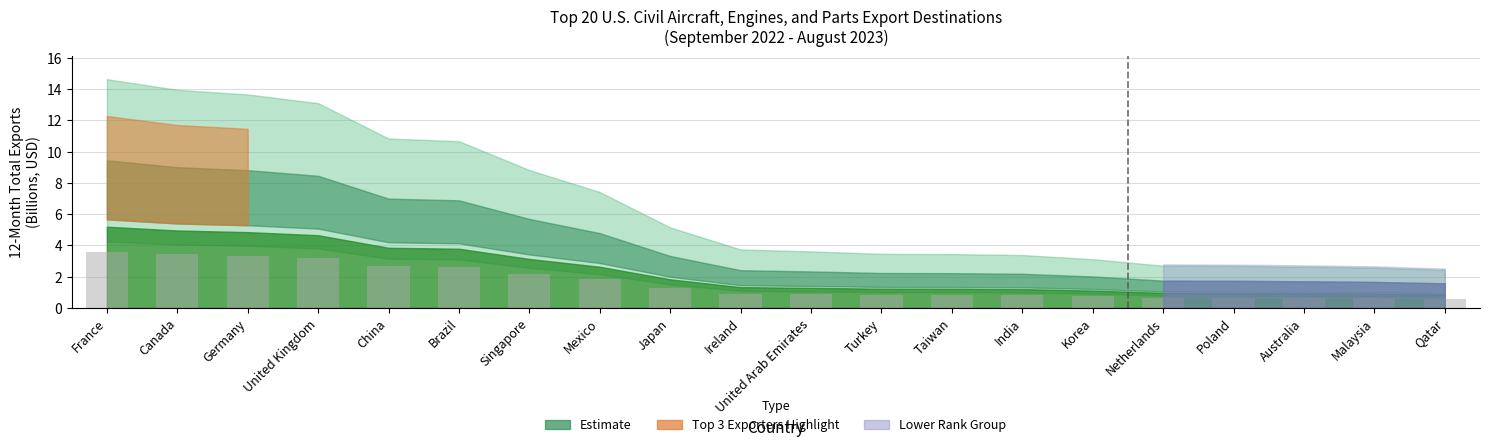

How many bars are there in total?

20